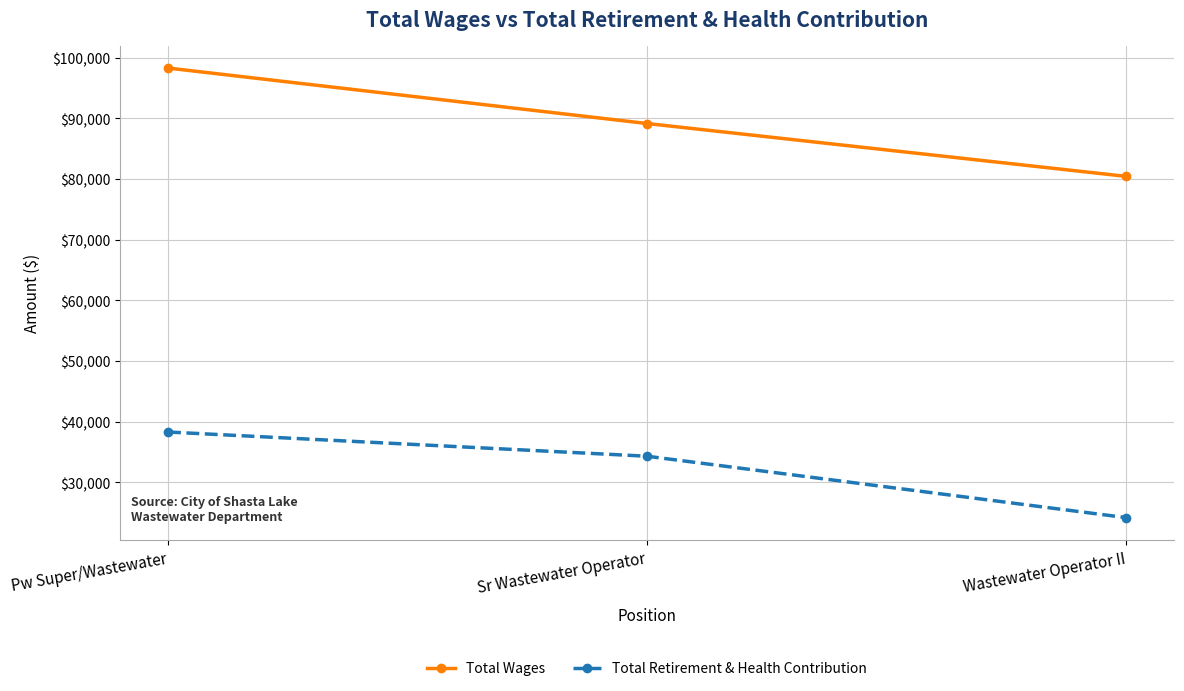

At how many categories does at least one series exceed 94099?

1